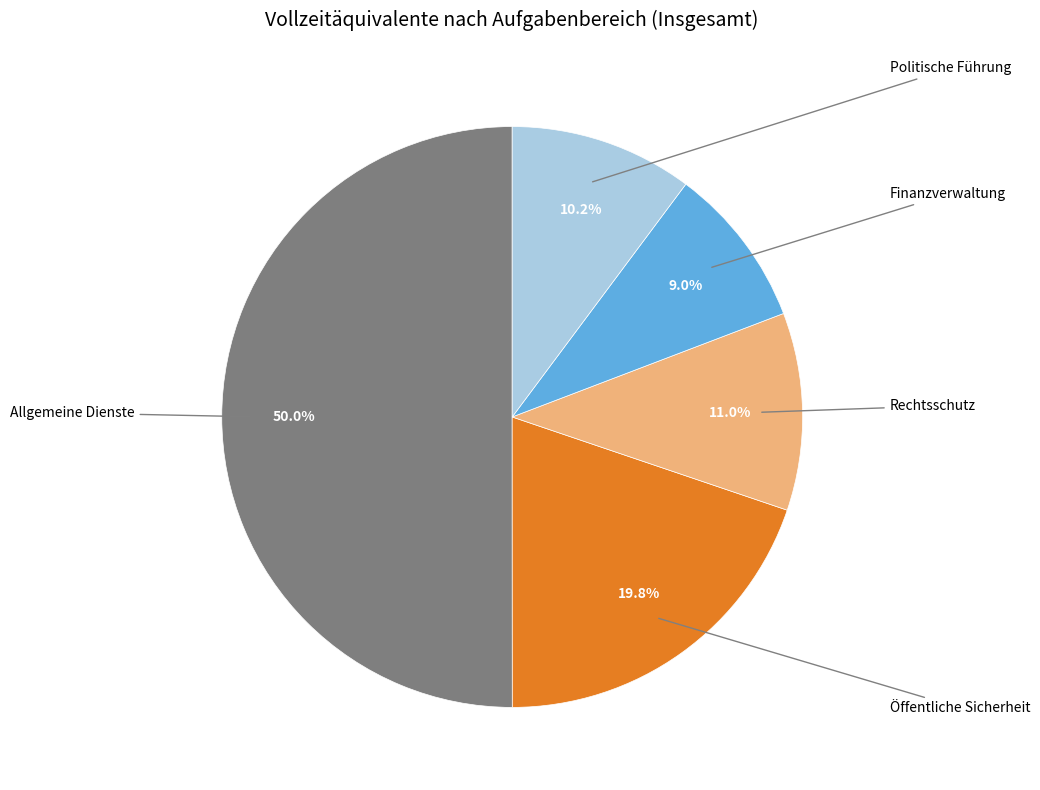

What is the majority slice?

Allgemeine Dienste